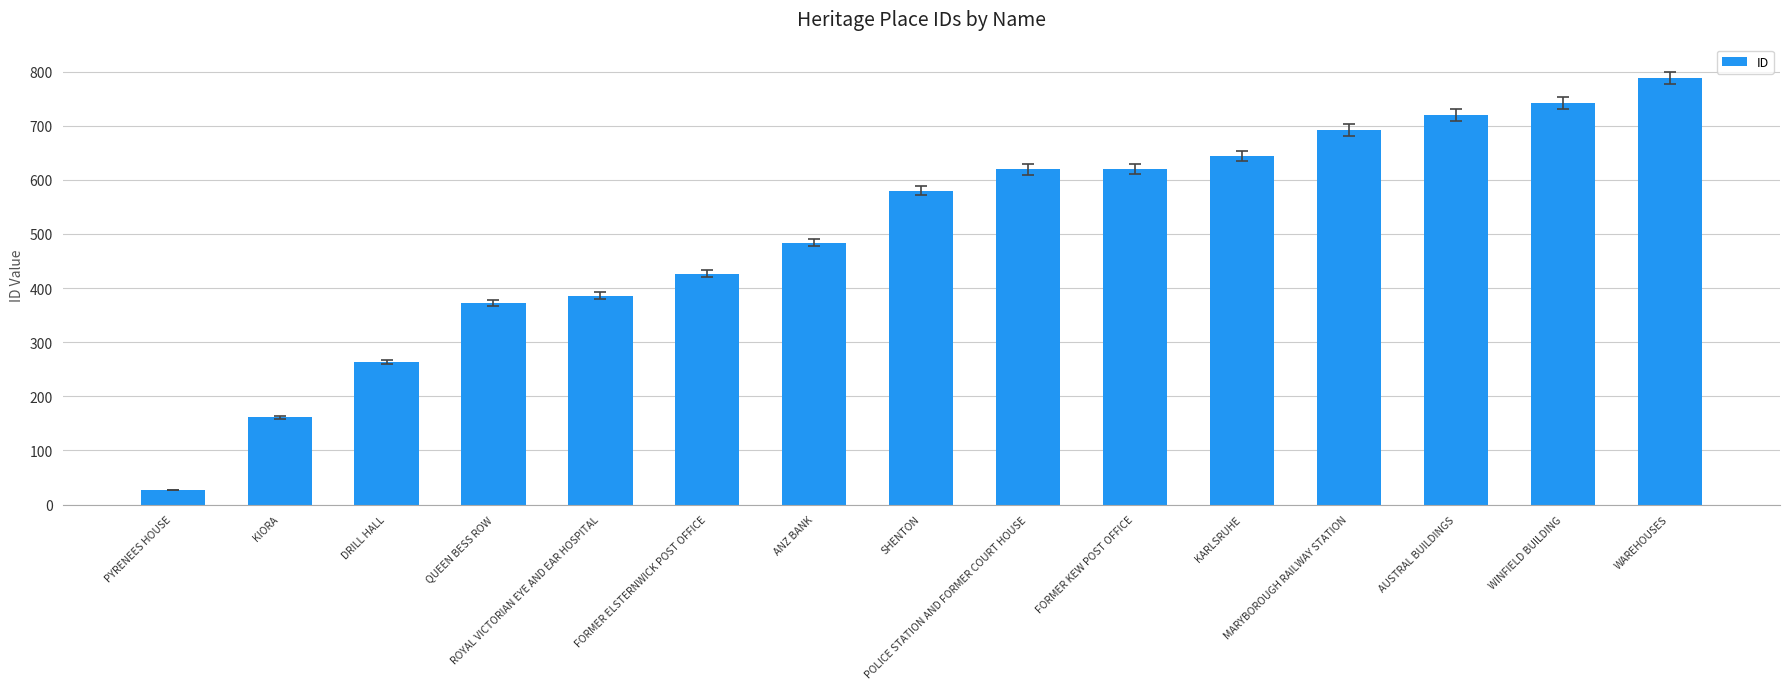

Is it true that the value at QUEEN BESS ROW is 373?

True